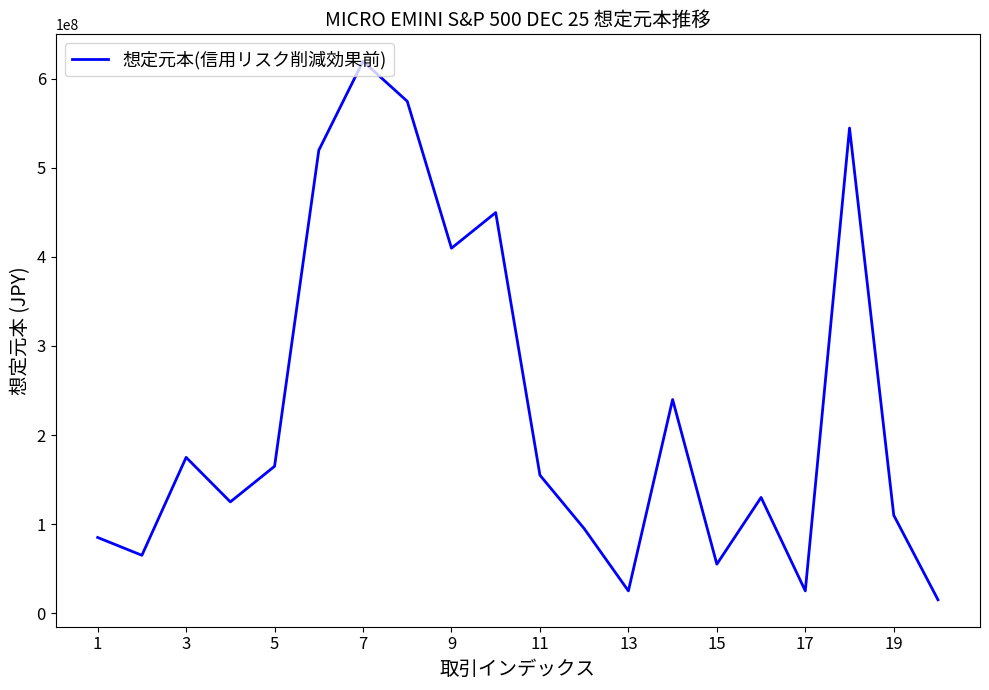

What is the maximum value shown in the chart?

619693645.6